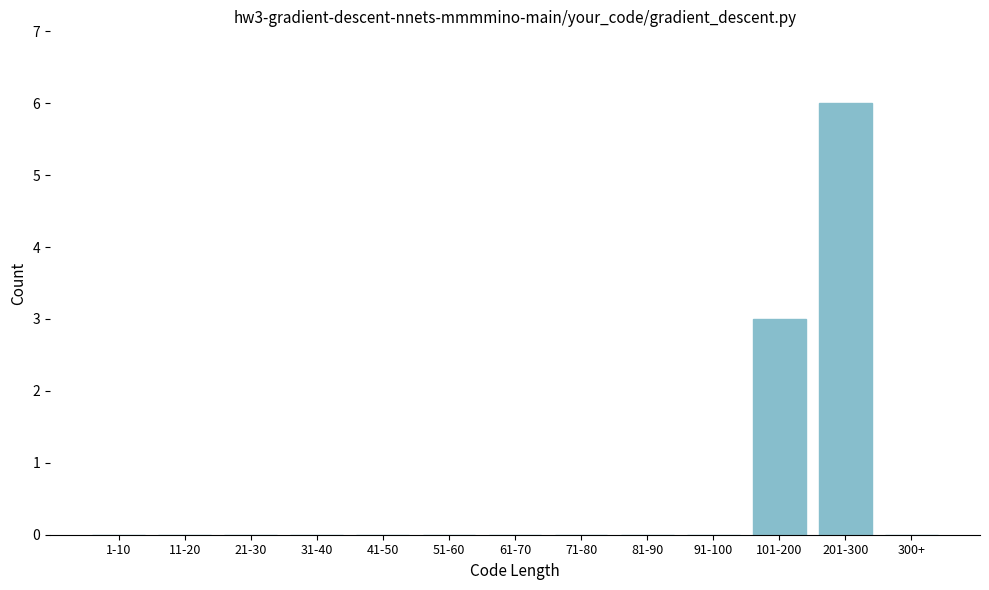

Reading left to right, extract all data points from this chart.

1-10=0	11-20=0	21-30=0	31-40=0	41-50=0	51-60=0	61-70=0	71-80=0	81-90=0	91-100=0	101-200=3	201-300=6	300+=0